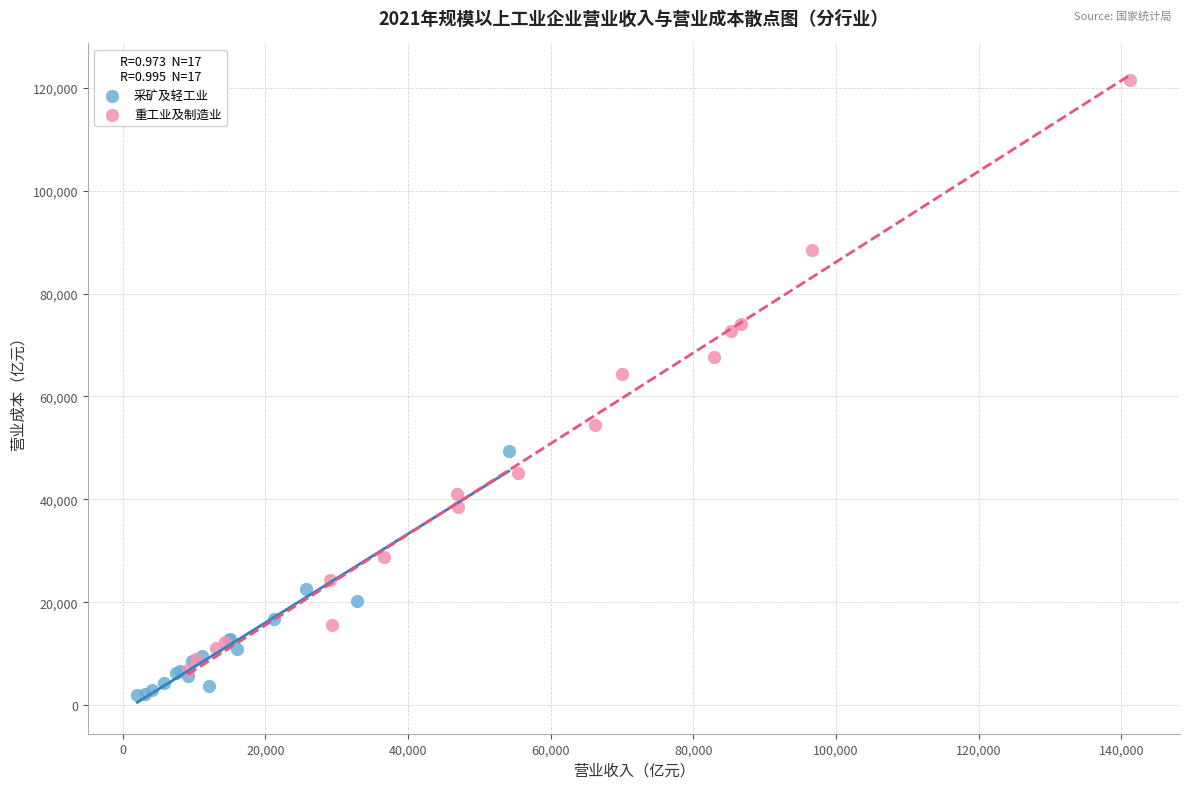

Which series contains the highest Y value?

重工业及制造业